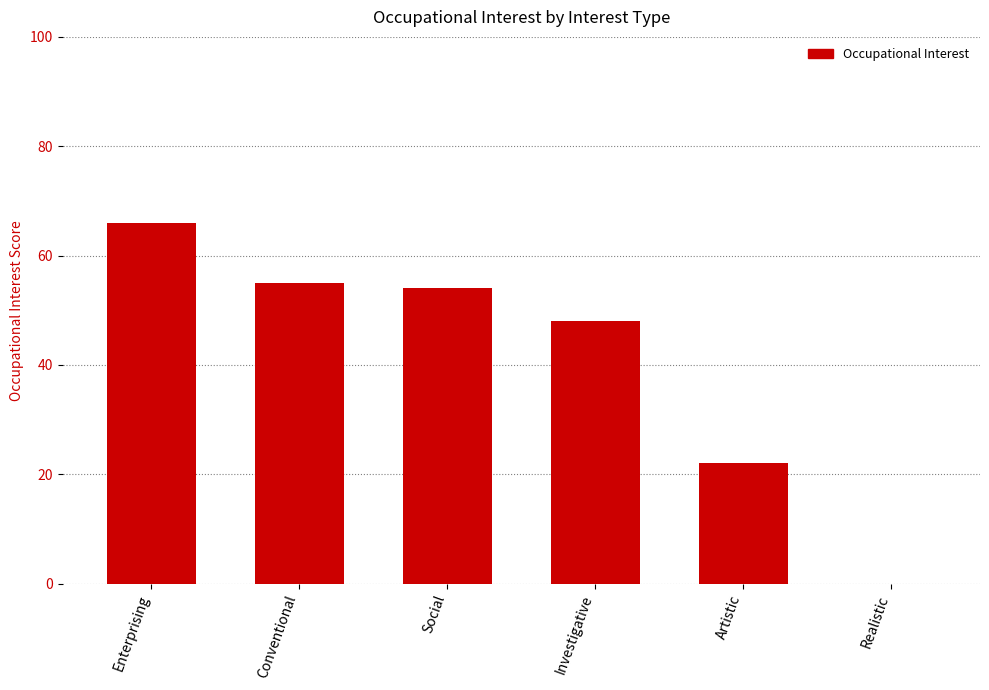

Which has a higher value, Artistic or Realistic?

Artistic